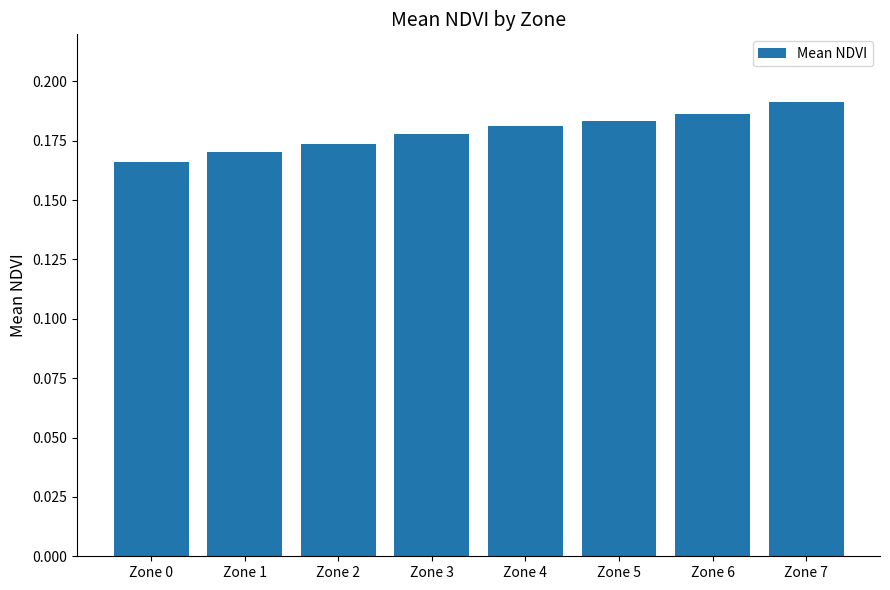

Which label corresponds to the largest value in the chart?

Zone 7